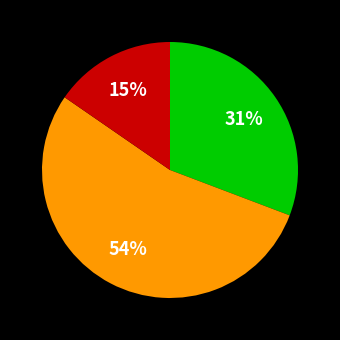

To the nearest percent, what is the average slice percentage?

33%